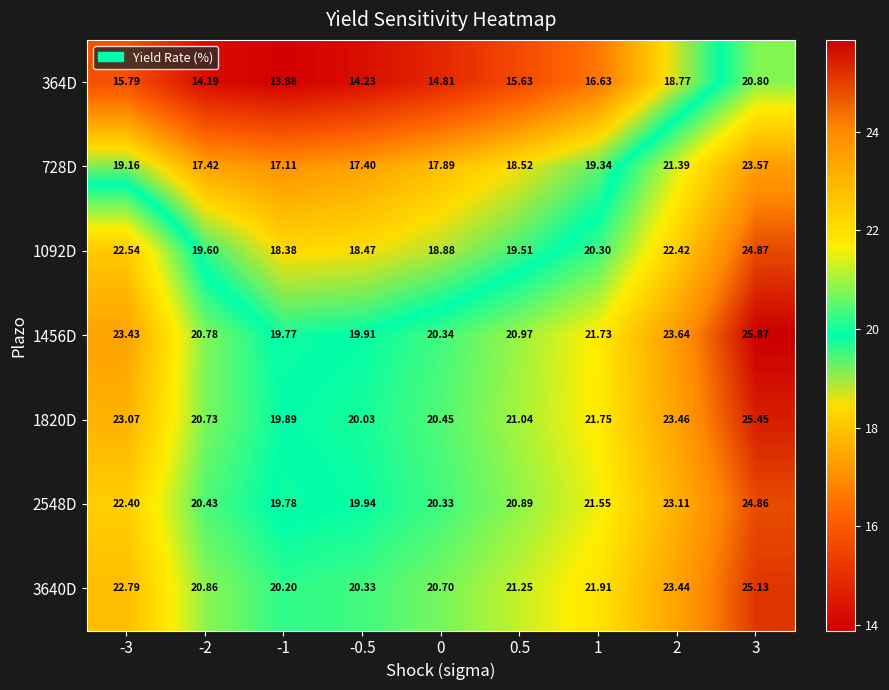

Is the value of 3640D at -0.5 greater than the value of 1456D at -0.5?

Yes